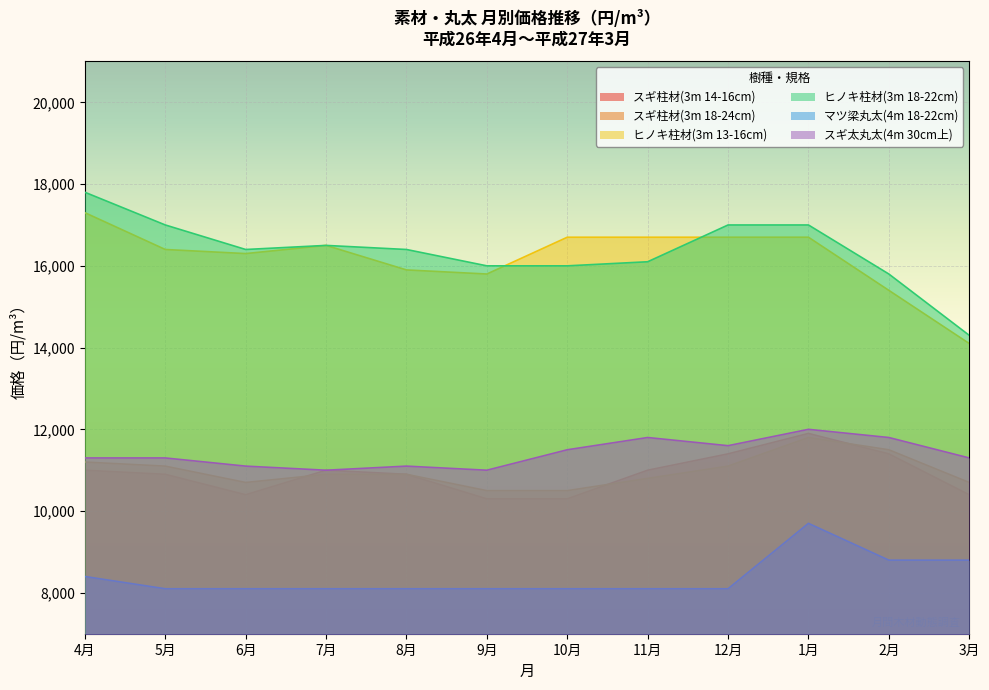

Which label corresponds to the smallest value in the chart?

5月